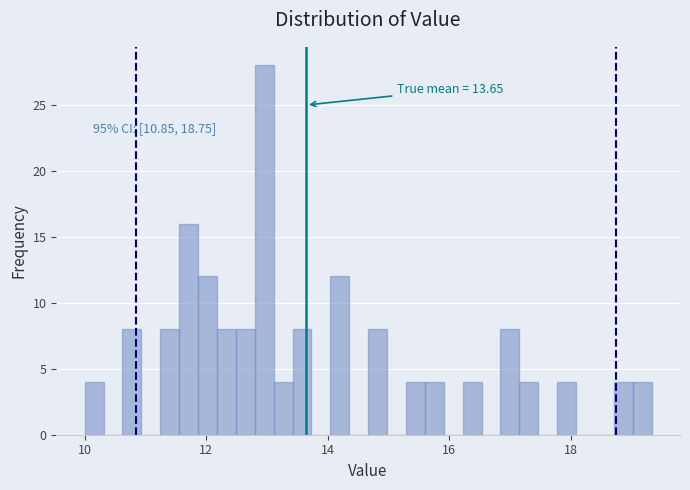

Around what value on the x-axis is the tallest bar? Give the approximate position of its centre, as read against the axis.

13.0